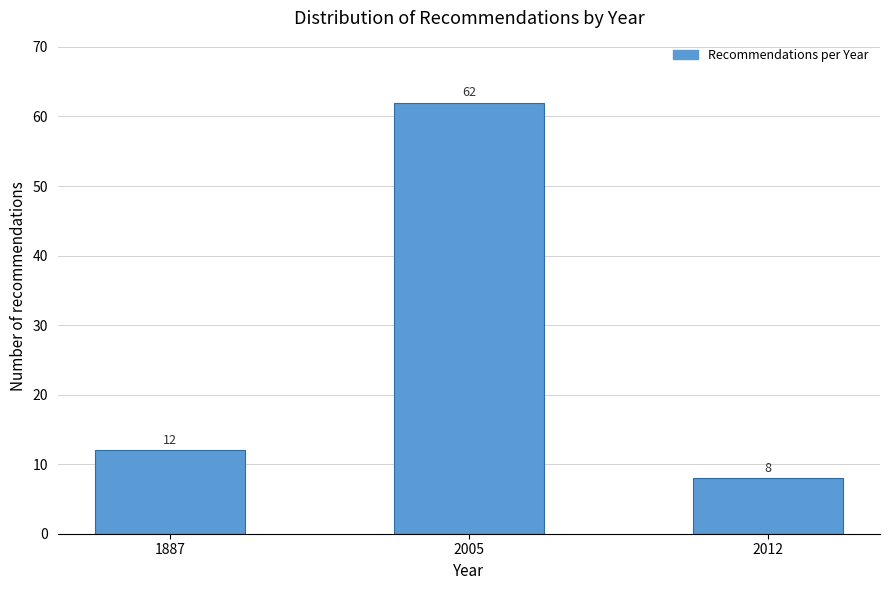

Reading right to left, what are all the values shown in this chart?

2012=8	2005=62	1887=12